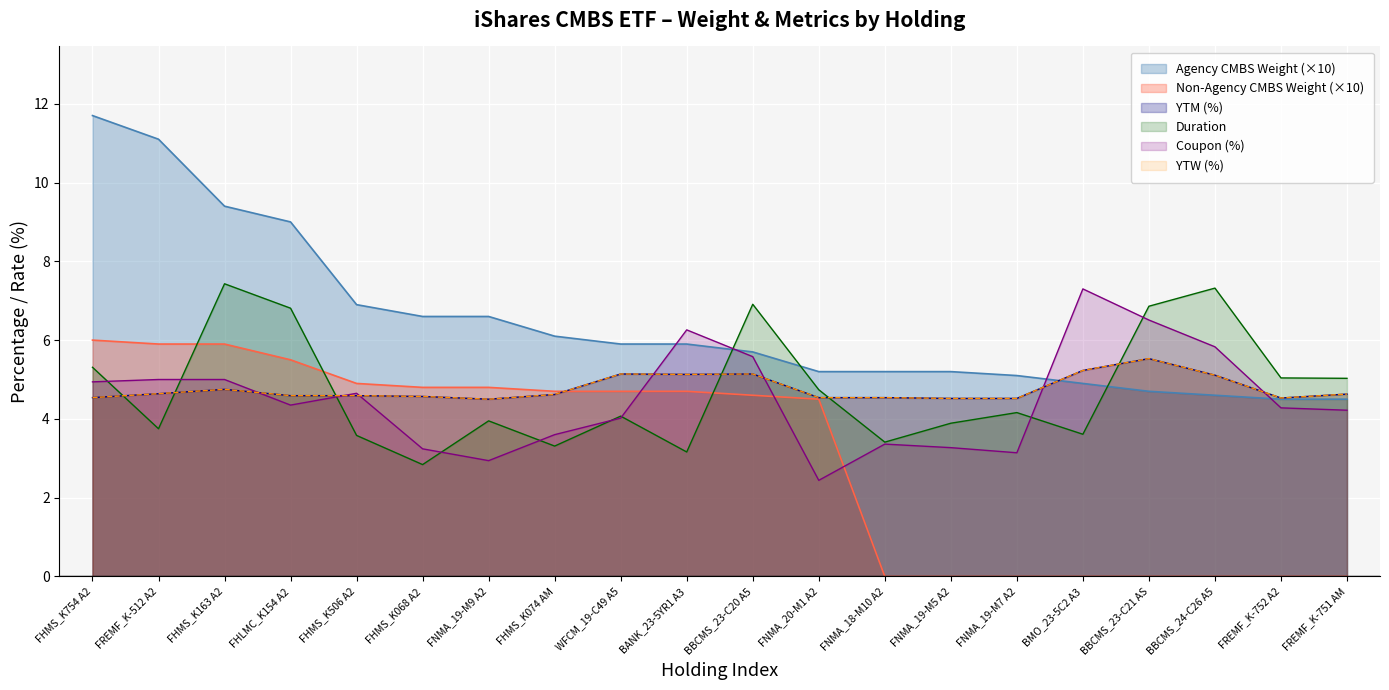

After their last crossing, which series has the higher values: Coupon or YTM?

YTM